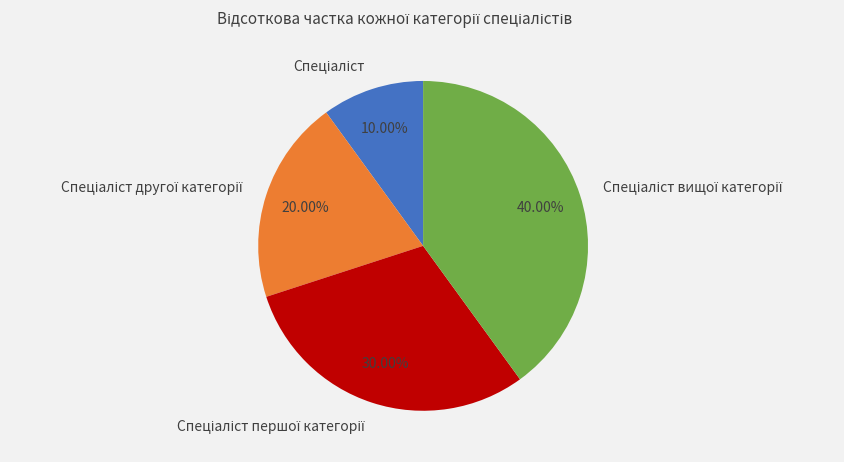

How many segments does this pie chart have?

4